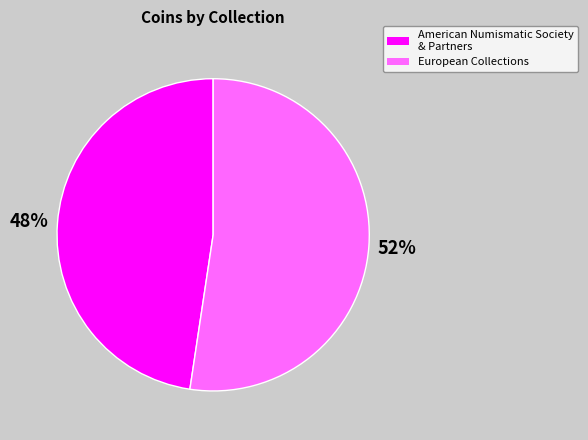

True or false: American Numismatic Society & Partners accounts for 59% of the total.

False